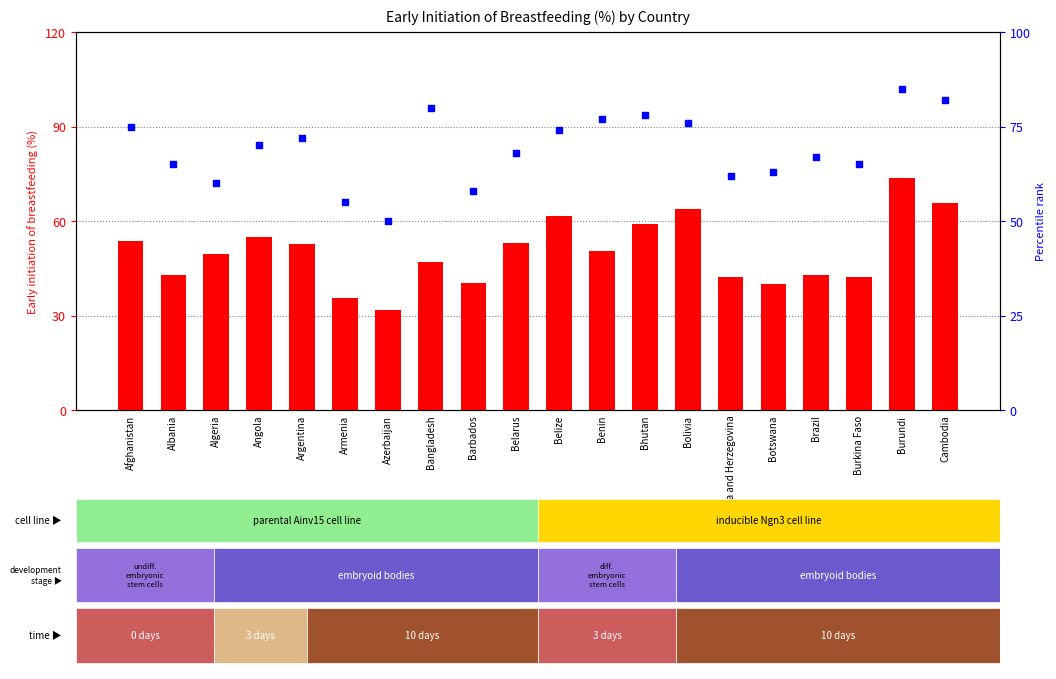

Which series contains the highest Y value?

percentile rank within the sample